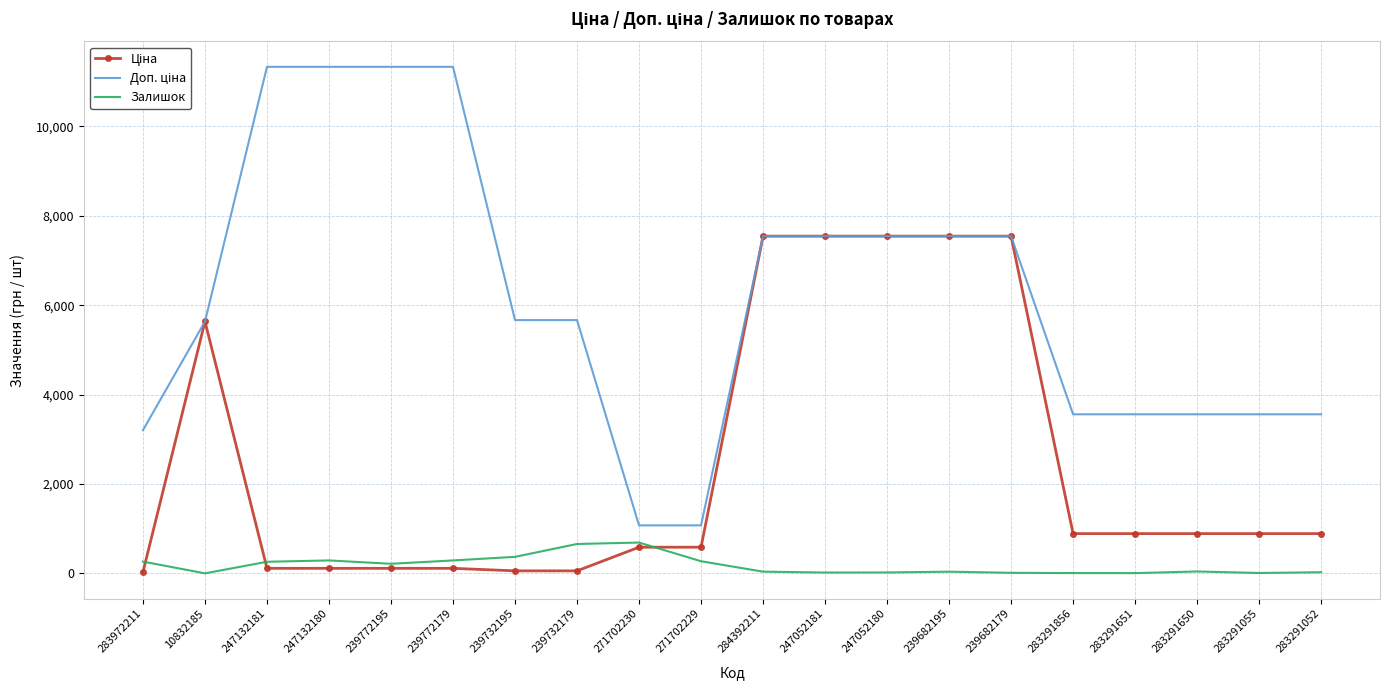

The value of Залишок at 283291650 is 43.0. True or false?

True